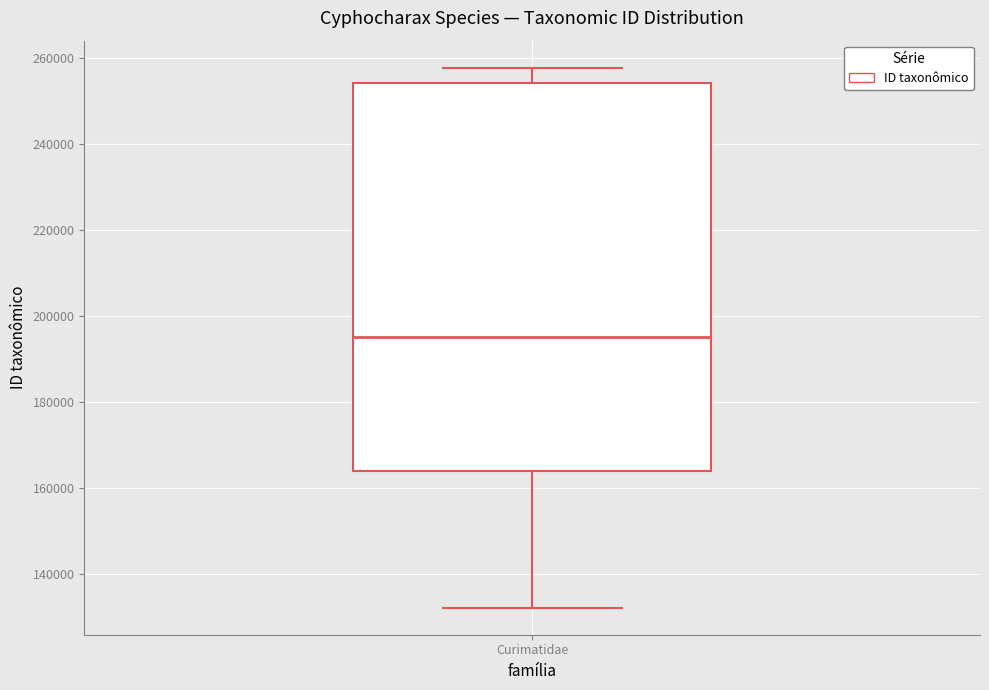

Read this box plot against the y-axis: the position of the median line, the range covered by the box, and the ends of both whiskers. The values are not printed on the chart, so give them approximately, as read against the axis.

median 196000, box 164000 to 254000, whiskers 132000 to 258000